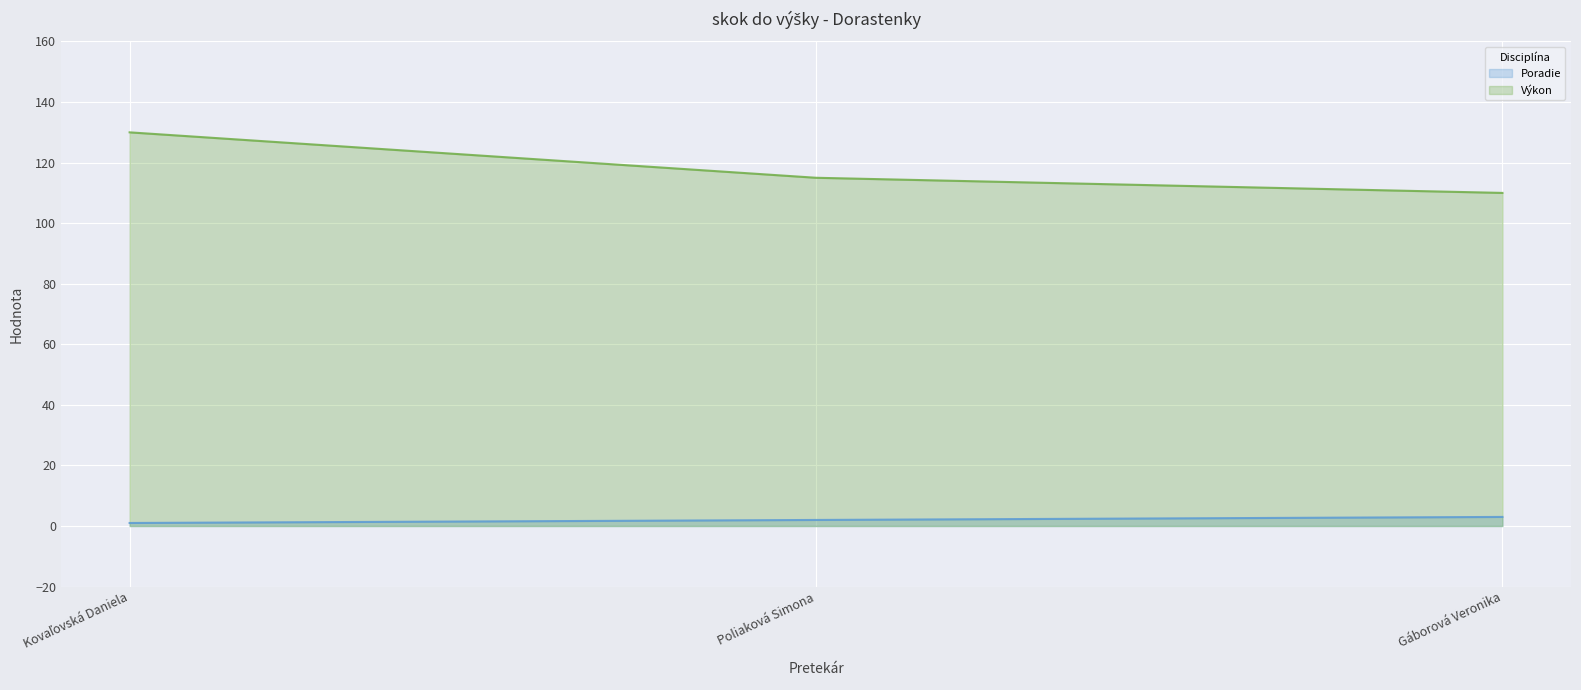

Where is Výkon nearest to the value 120?

Poliaková Simona